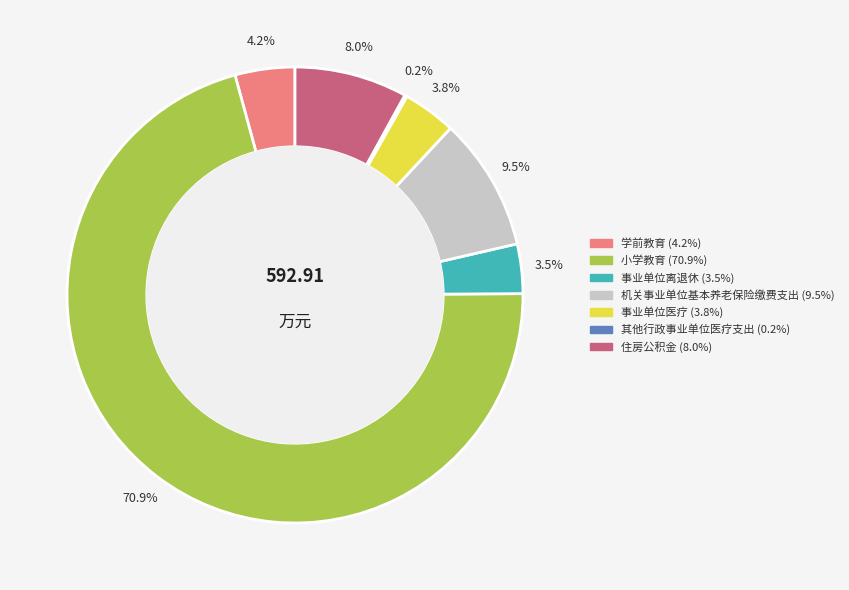

Combined, do 机关事业单位基本养老保险缴费支出 and 学前教育 account for over 50%?

No